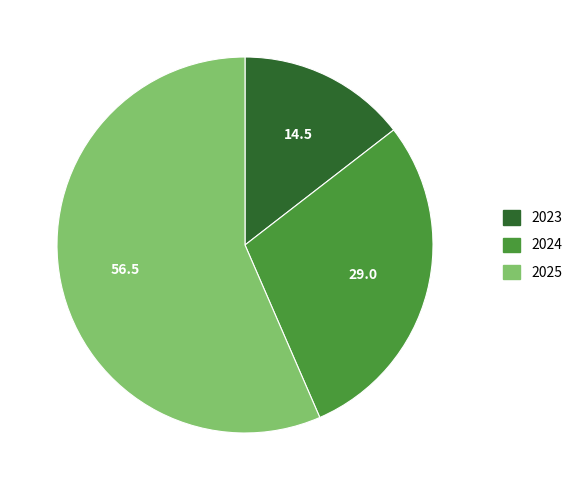

Combined, do 2023 and 2024 account for over 50%?

No